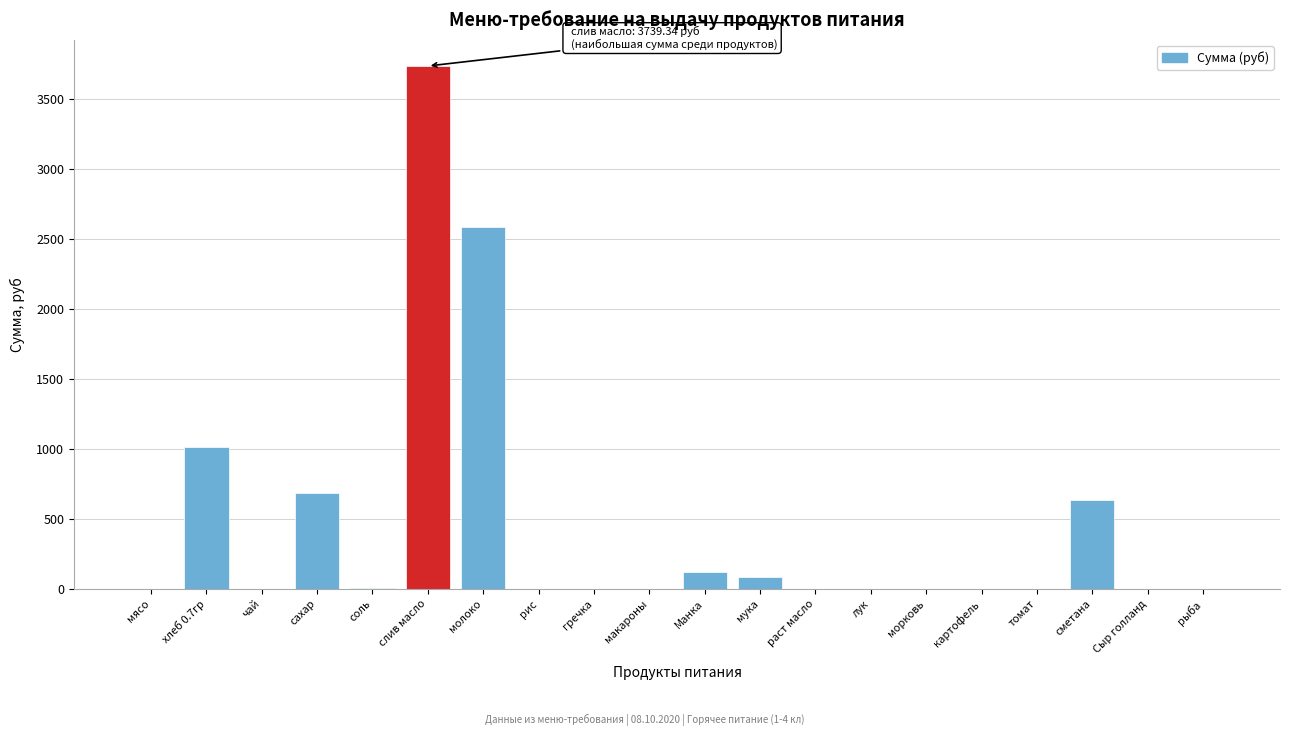

The value at рыба is 1770.7. True or false?

False